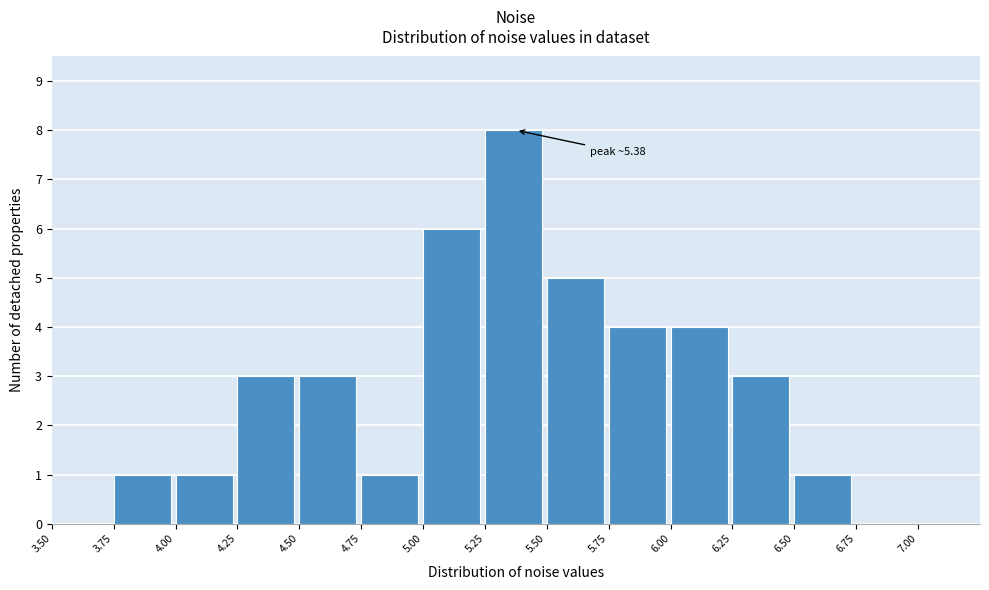

Over which range of the x-axis is the bar tallest?

5.25 to 5.50